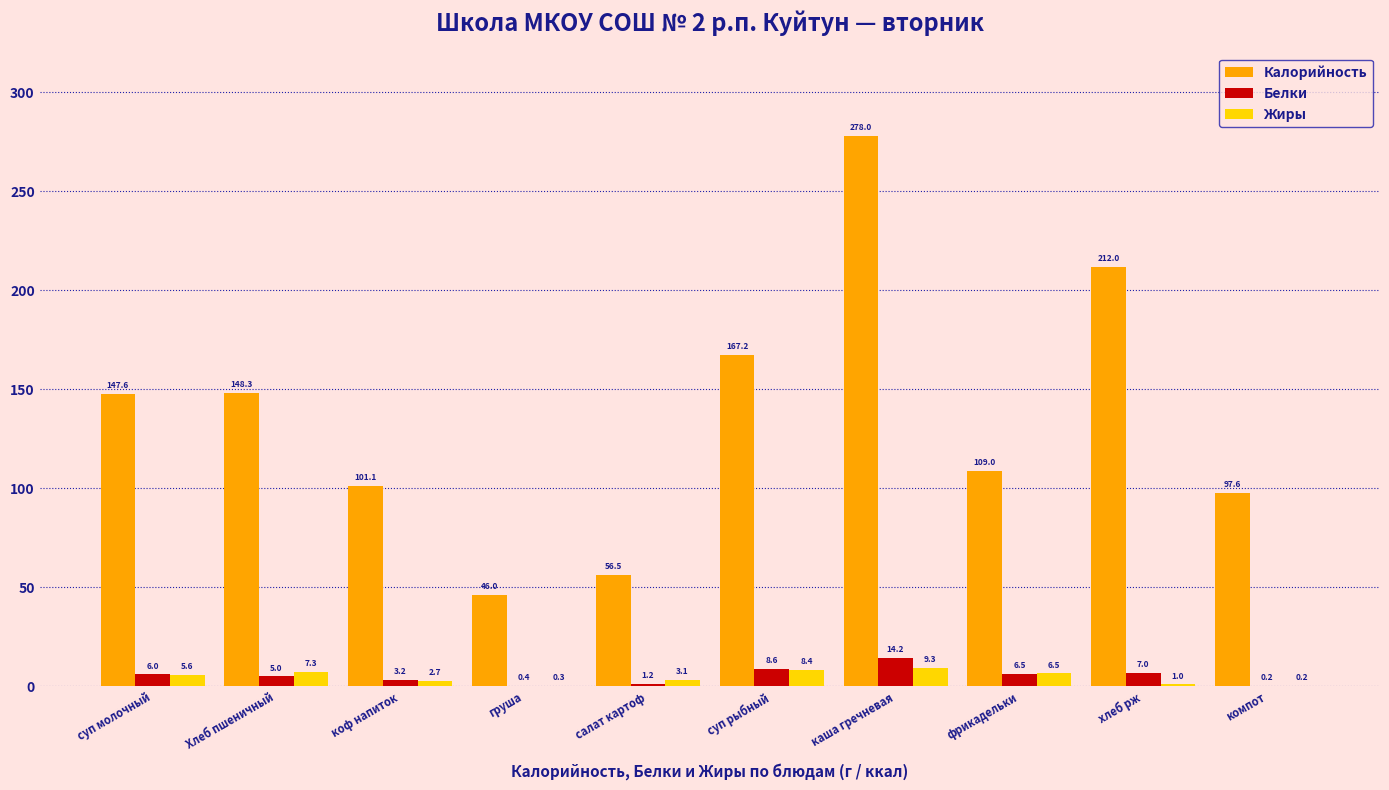

Does the chart contain stacked bars?

No